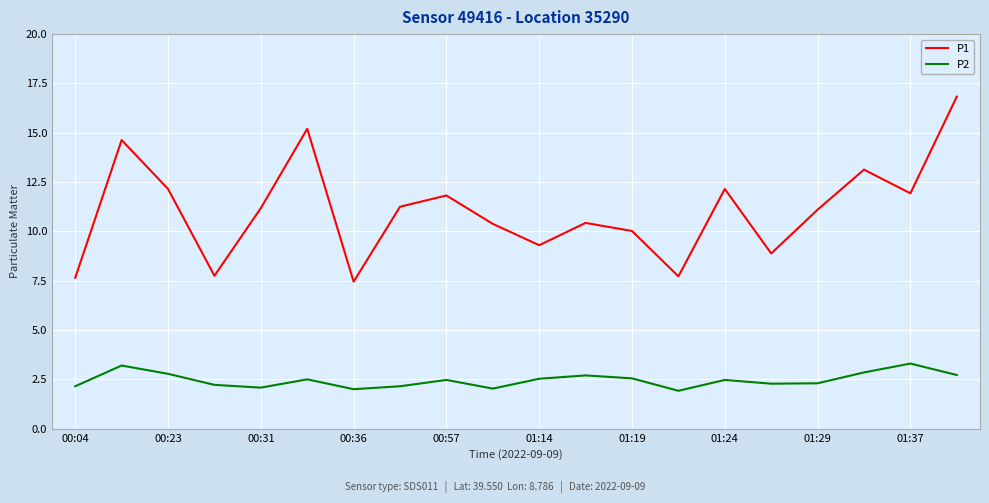

Which series has the widest spread of values?

P1